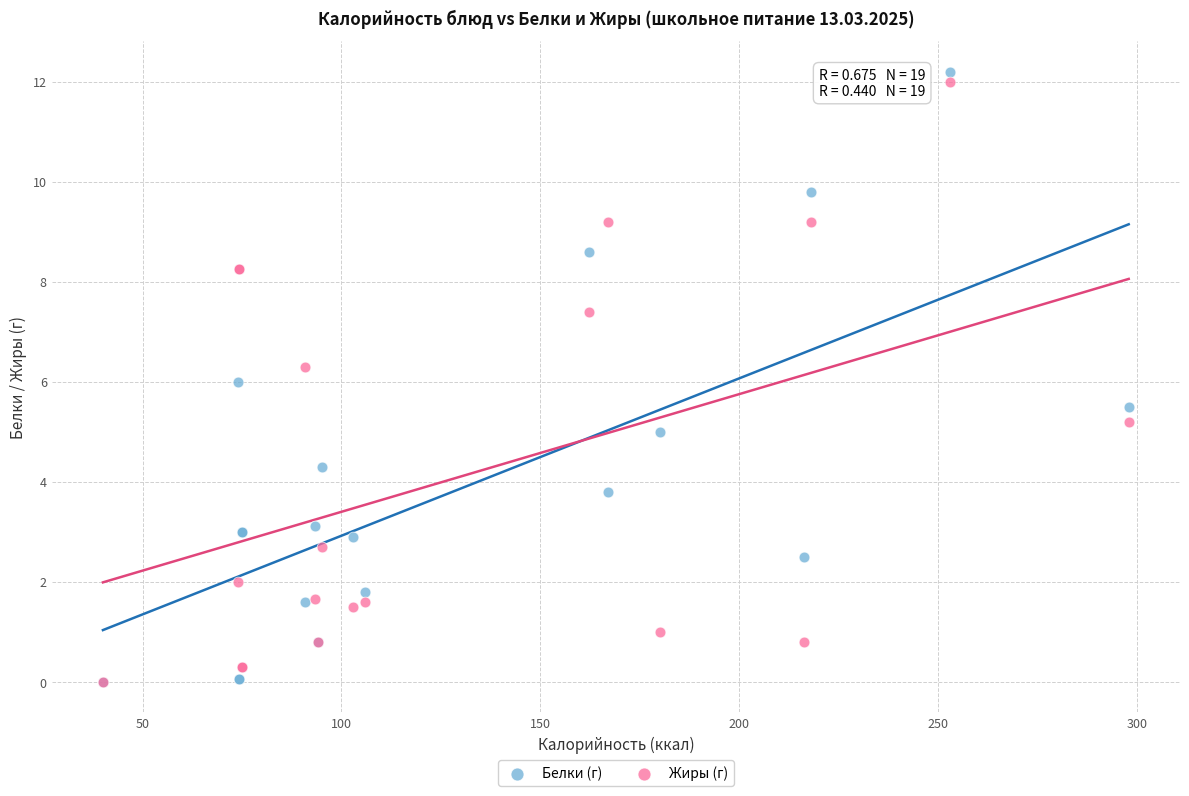

Which series reaches the maximum Y coordinate?

Белки (г)